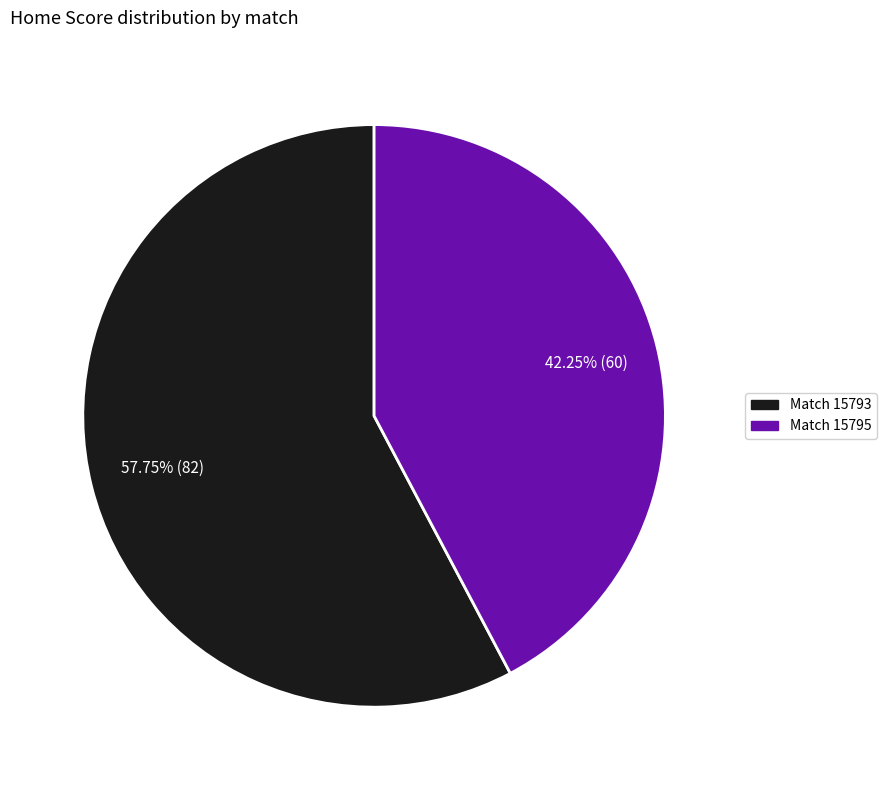

Is there any slice that represents more than half of the pie?

Yes